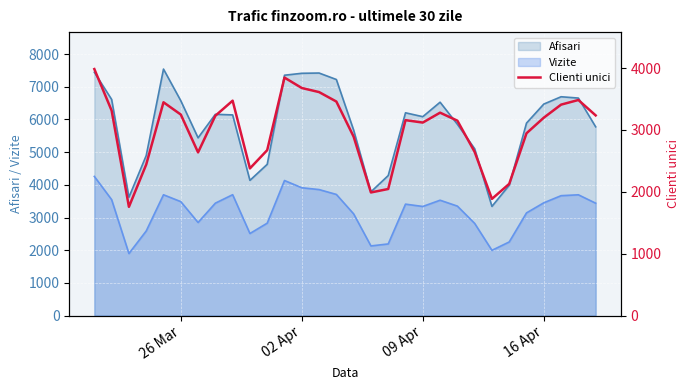

What is the minimum value for Afisari?

3340